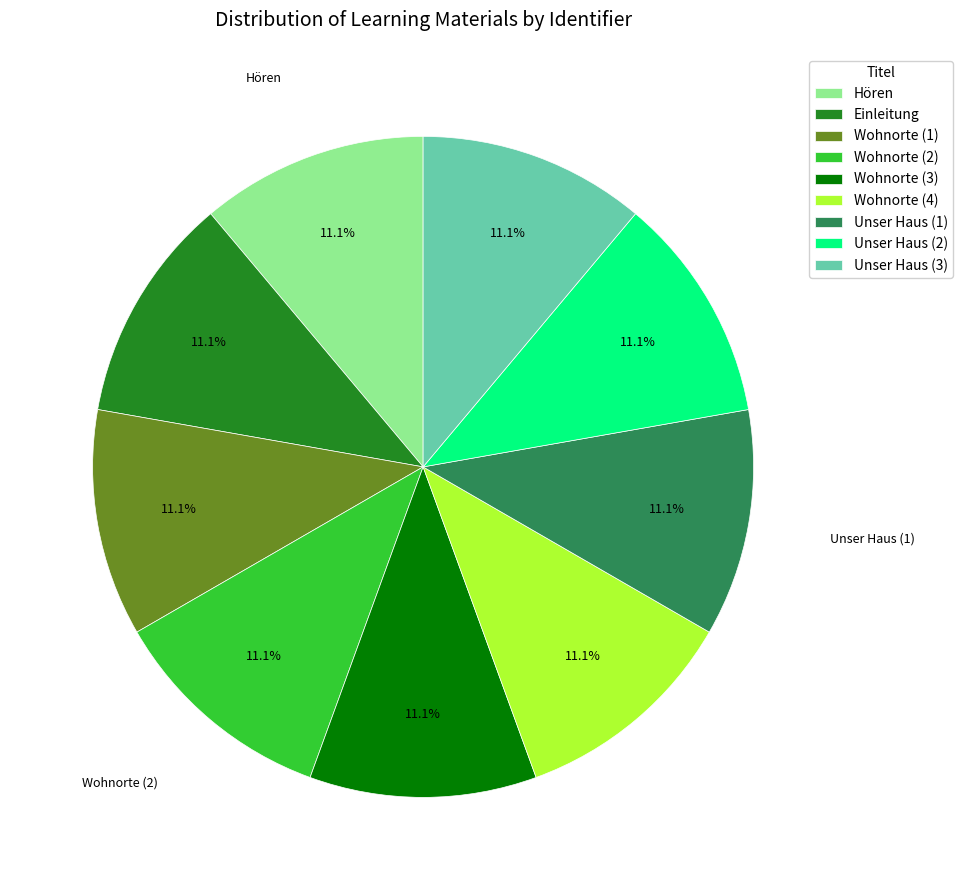

Approximately how many times larger is the value at Unser Haus (1) compared to Unser Haus (2)?

1.0